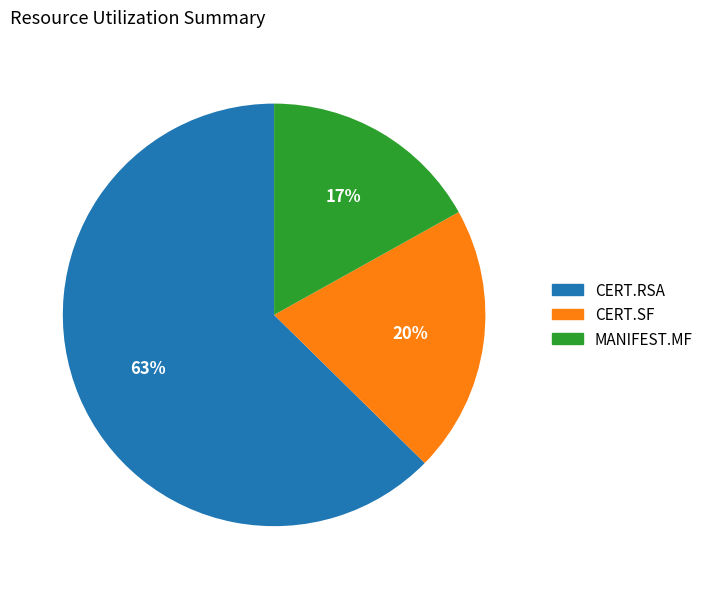

Does any single category account for the majority?

Yes